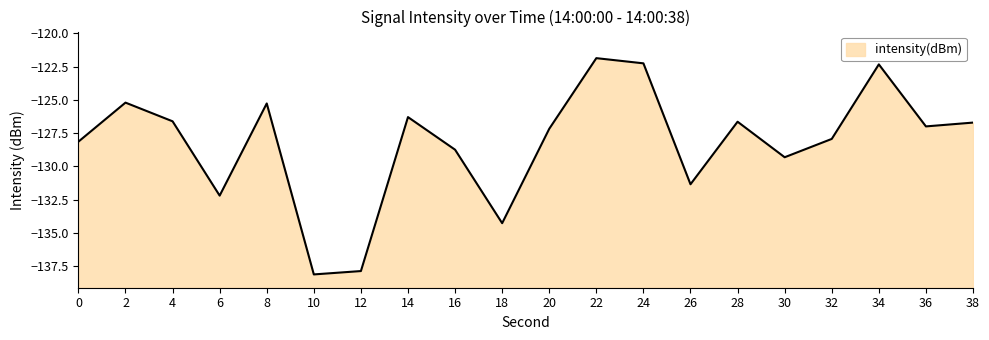

The chart shows a value of -50.6 at 18. True or false?

False